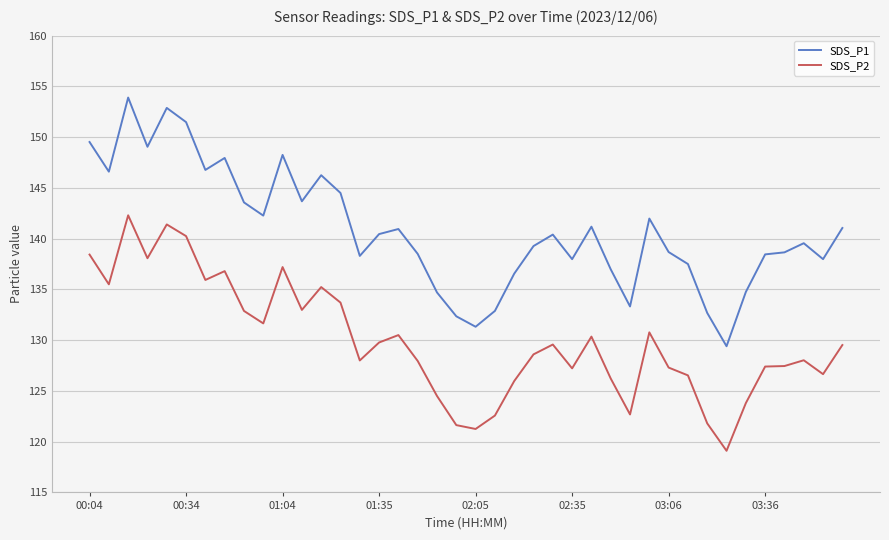

Rank the series by their maximum value, from lowest to highest.

SDS_P2, SDS_P1